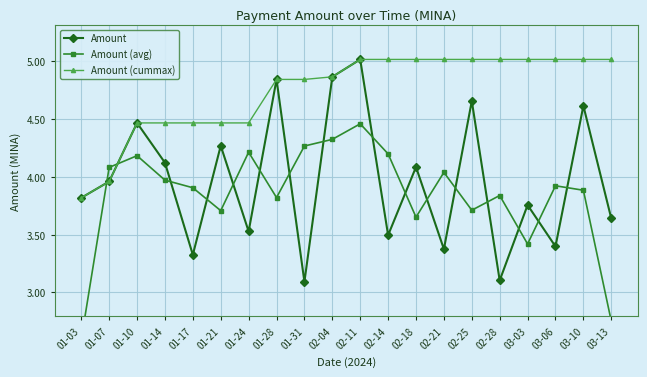

What is the greatest value displayed?

5.0